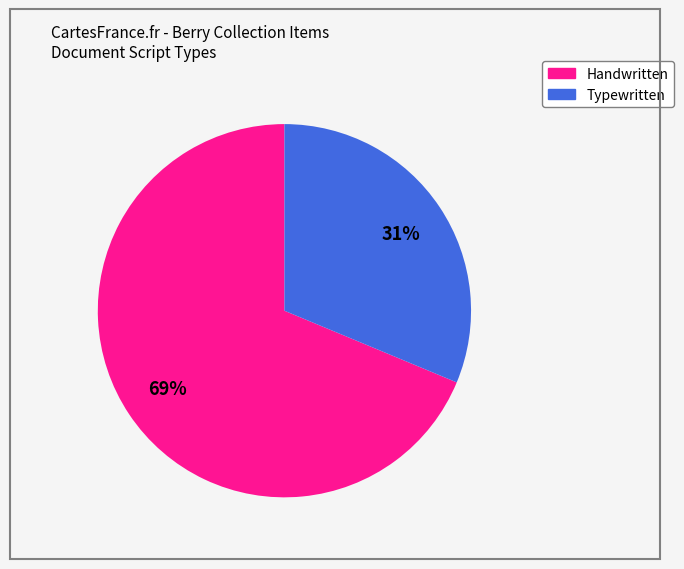

Does any single category account for the majority?

Yes